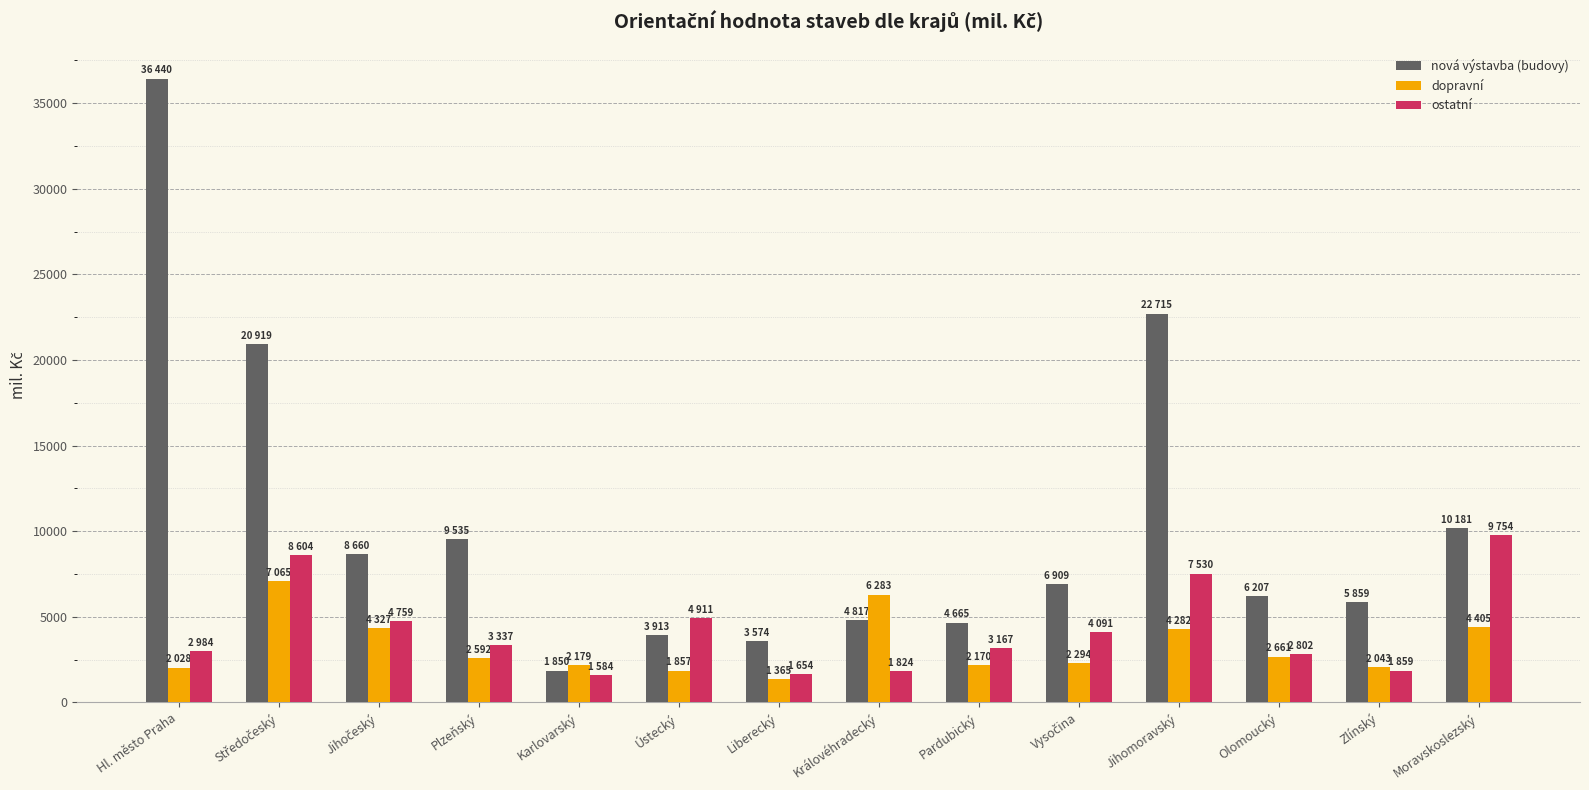

What is the smallest value displayed?

1365